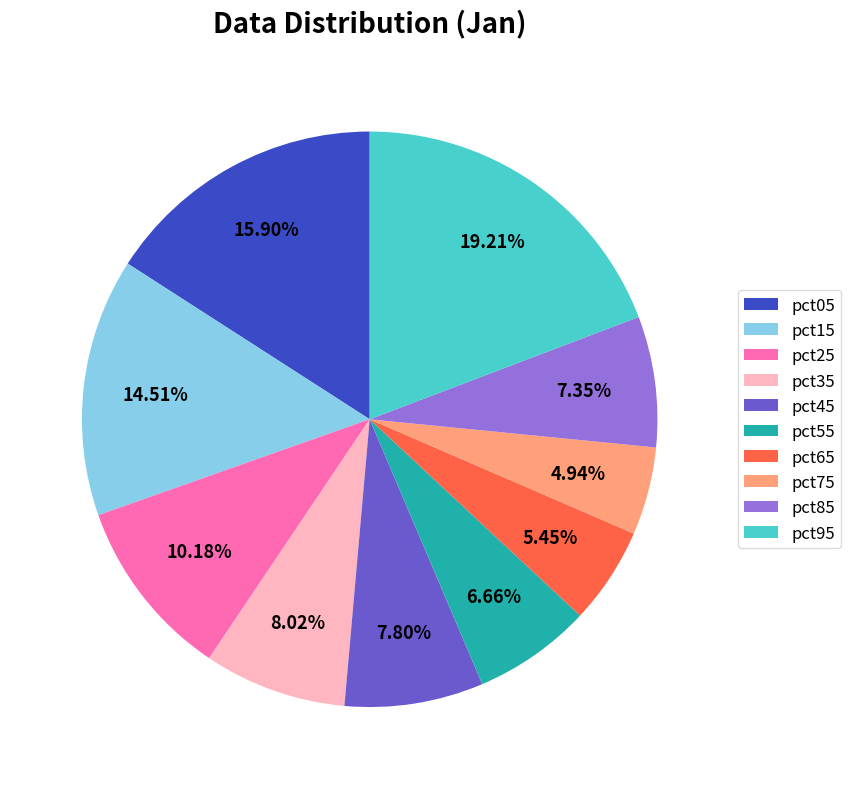

To the nearest percent, what is the difference between the pct85 and pct65 slice percentages?

2%